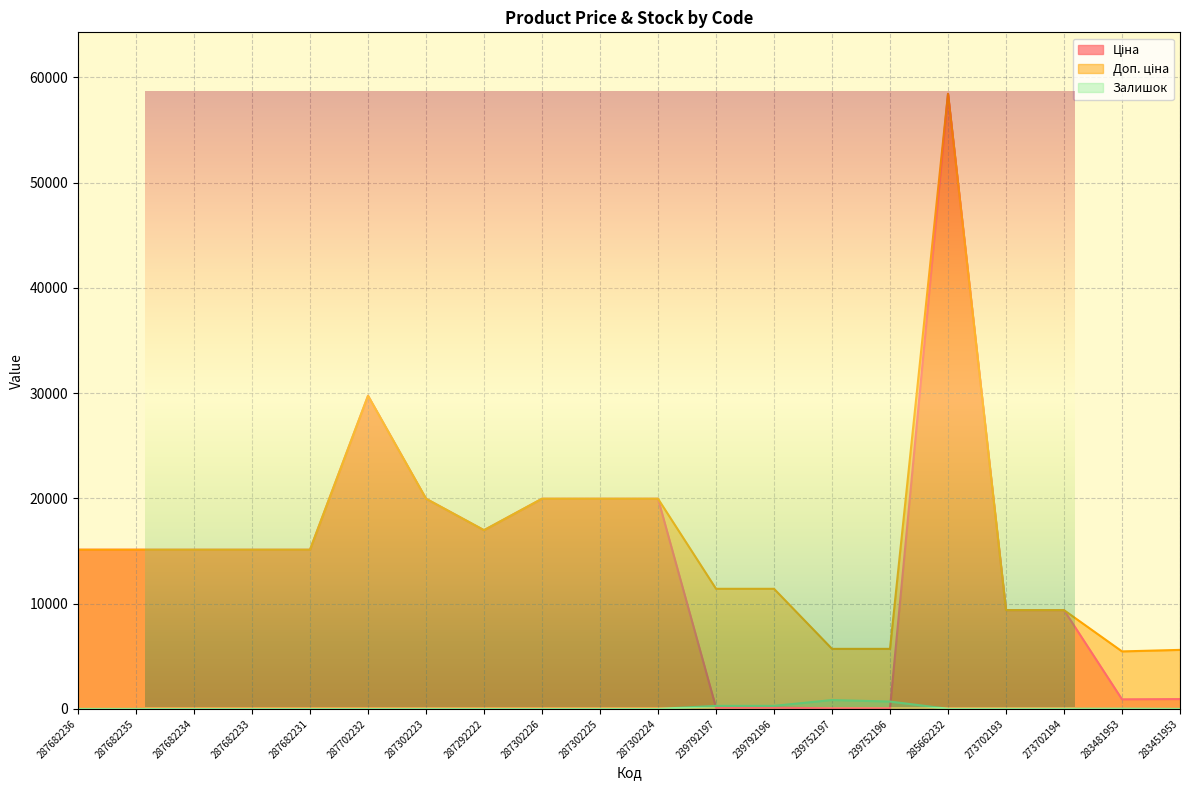

True or false: Доп. ціна and Ціна cross at least once.

False